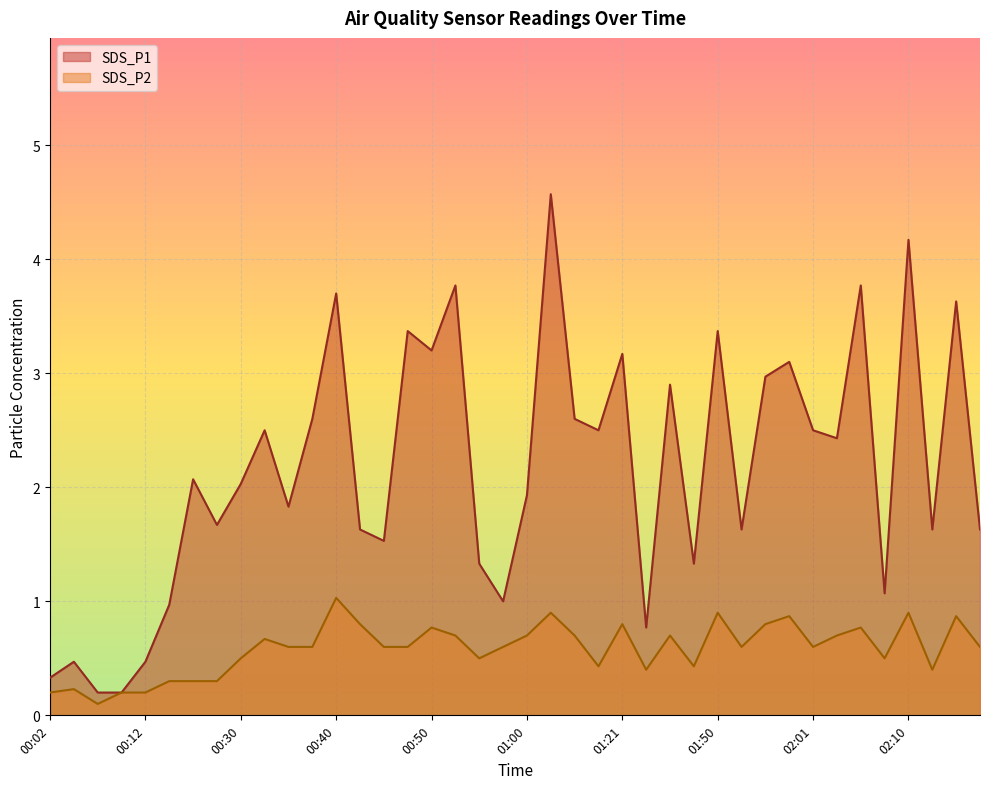

The SDS_P2 series shows 0.9 at 02:21. True or false?

False